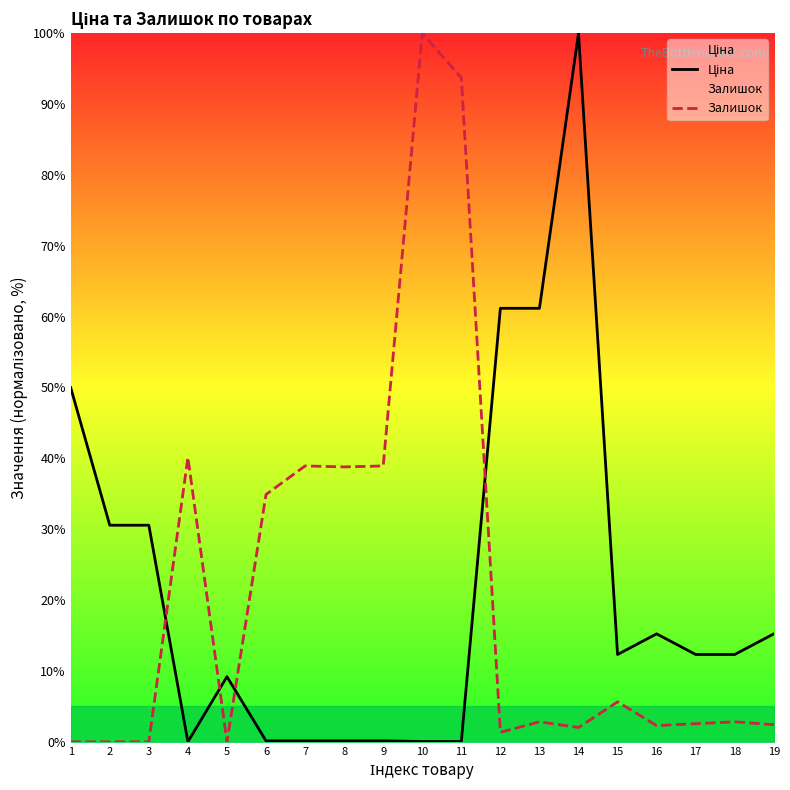

How many intersections are there between Ціна and Залишок?

4